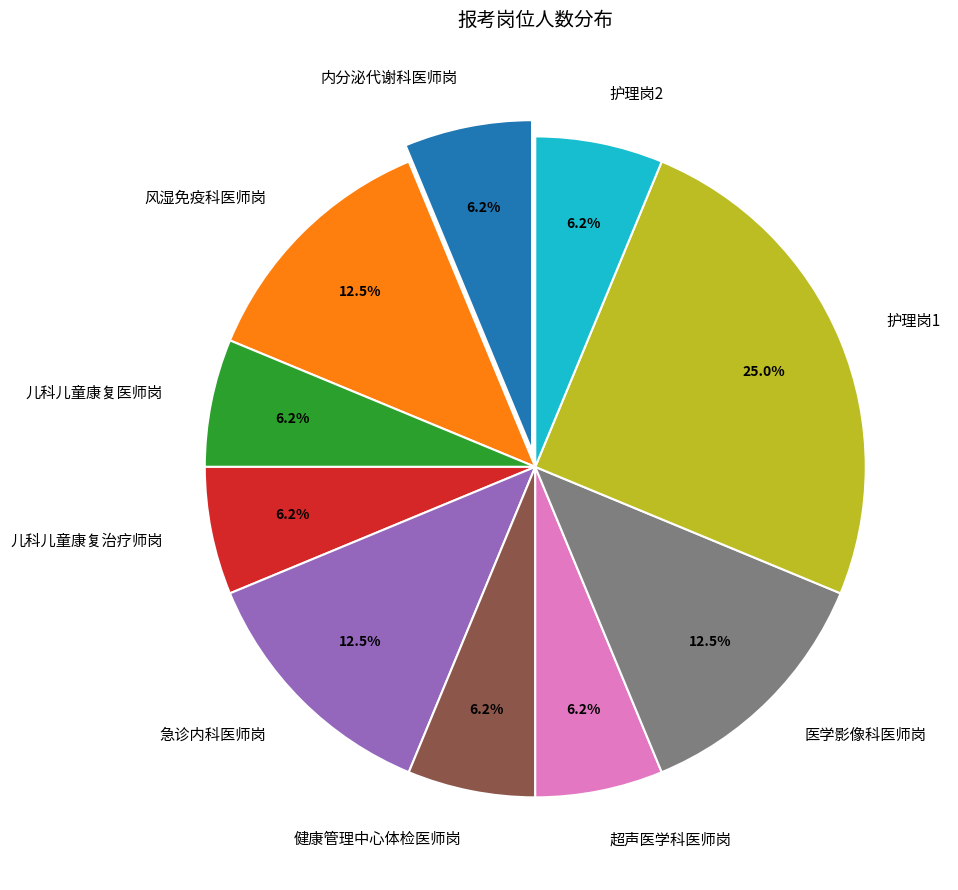

Do 儿科儿童康复治疗师岗 and 护理岗1 together represent more than half of the pie?

No